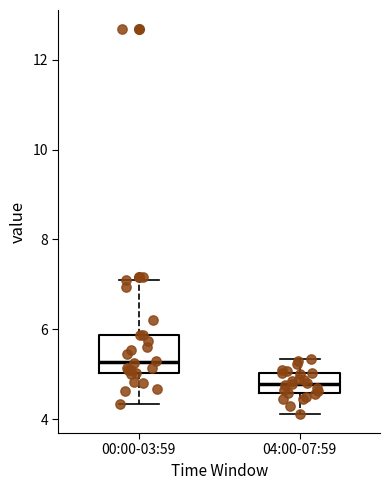

Which box has the lowest median line?

04:00-07:59